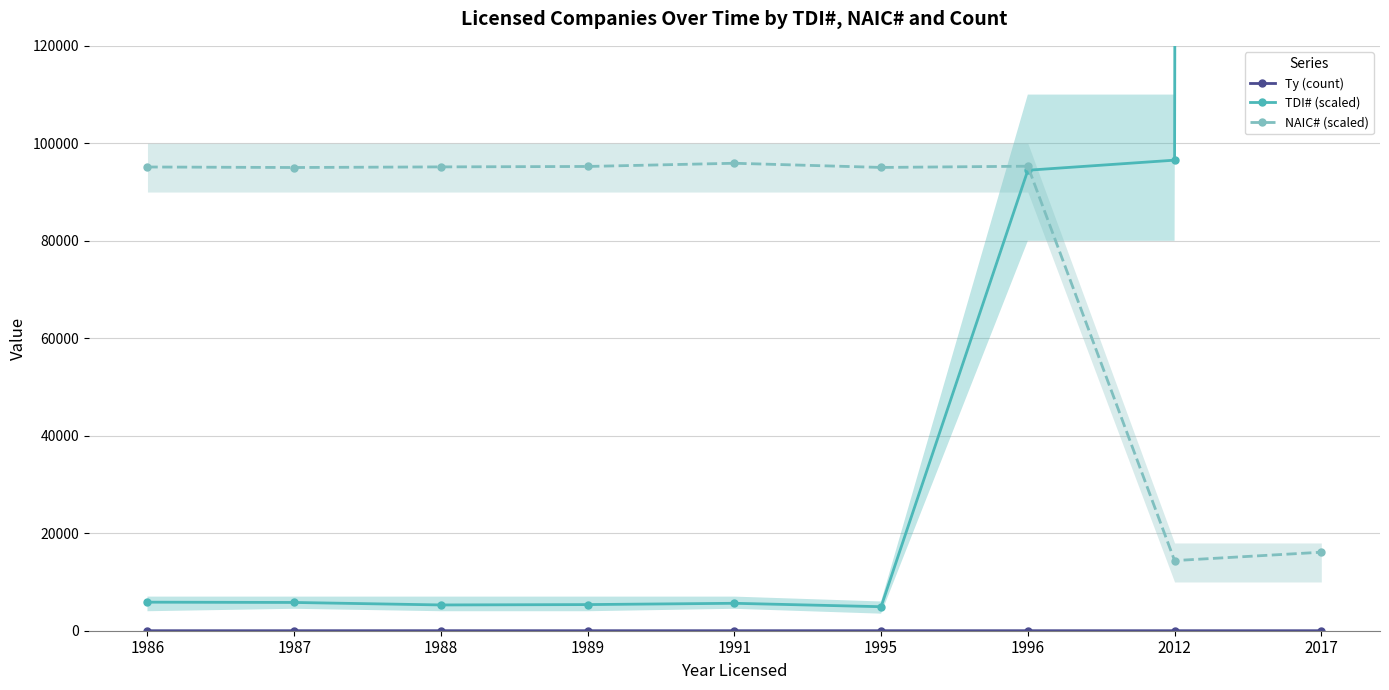

Between 1988 and 2017, which series saw the biggest shift?

TDI# (scaled)